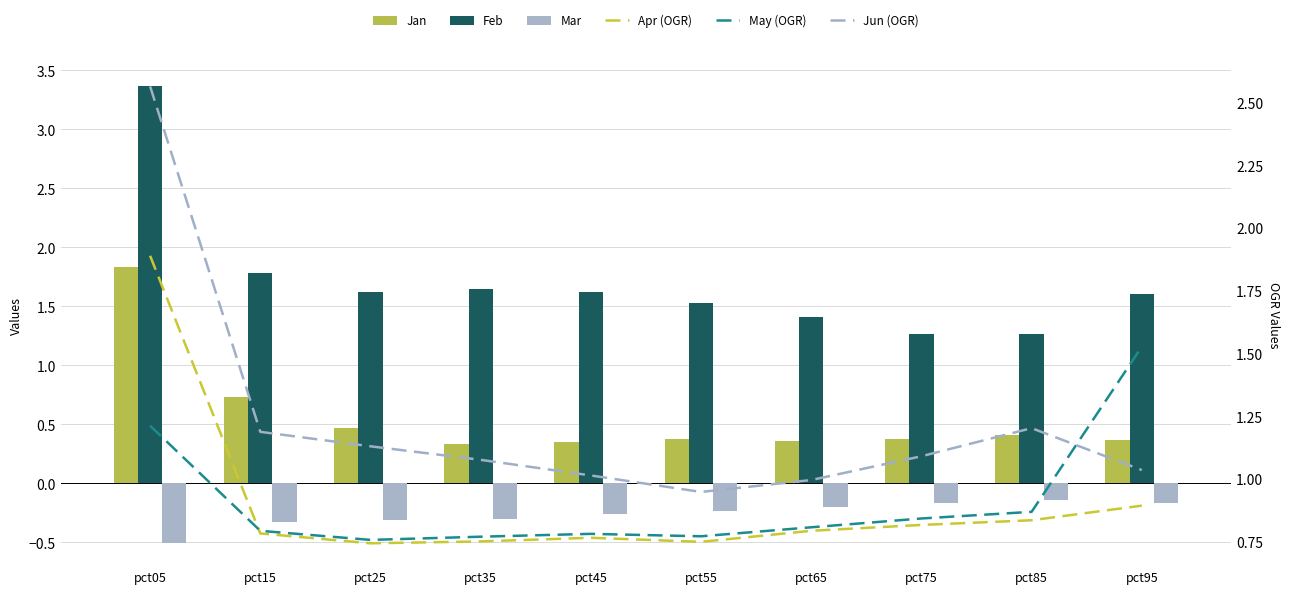

What value does the Apr (OGR) series have at pct85?

0.8